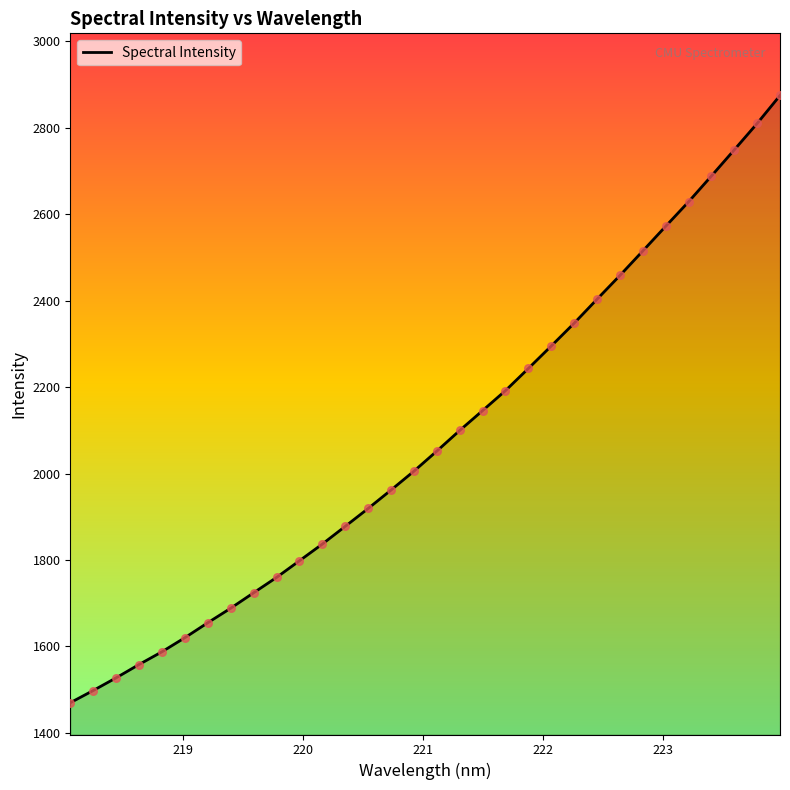

What is the minimum value shown in the chart?

1470.0